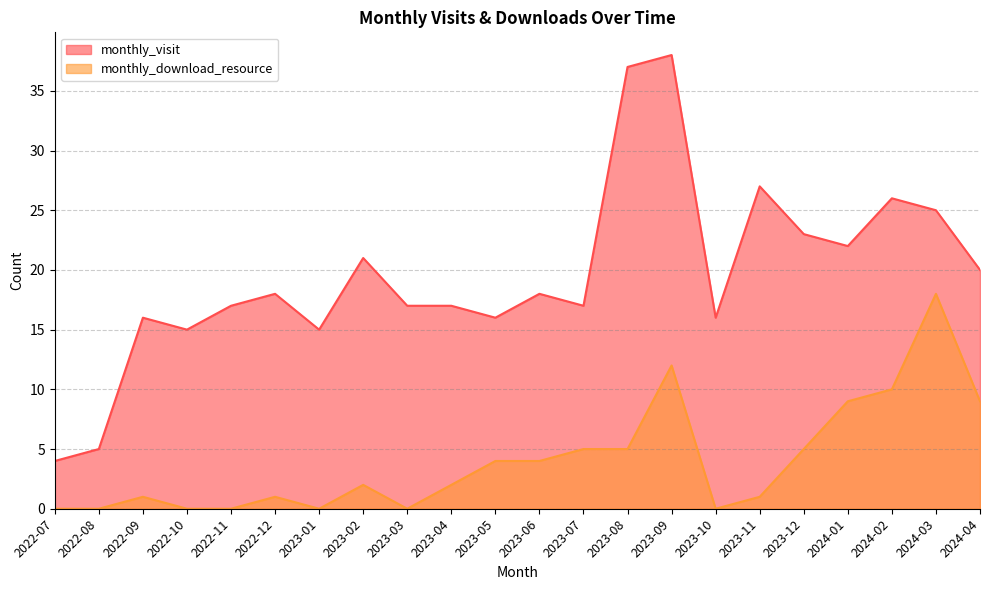

What is the label of the 5th point from the left?

2022-11